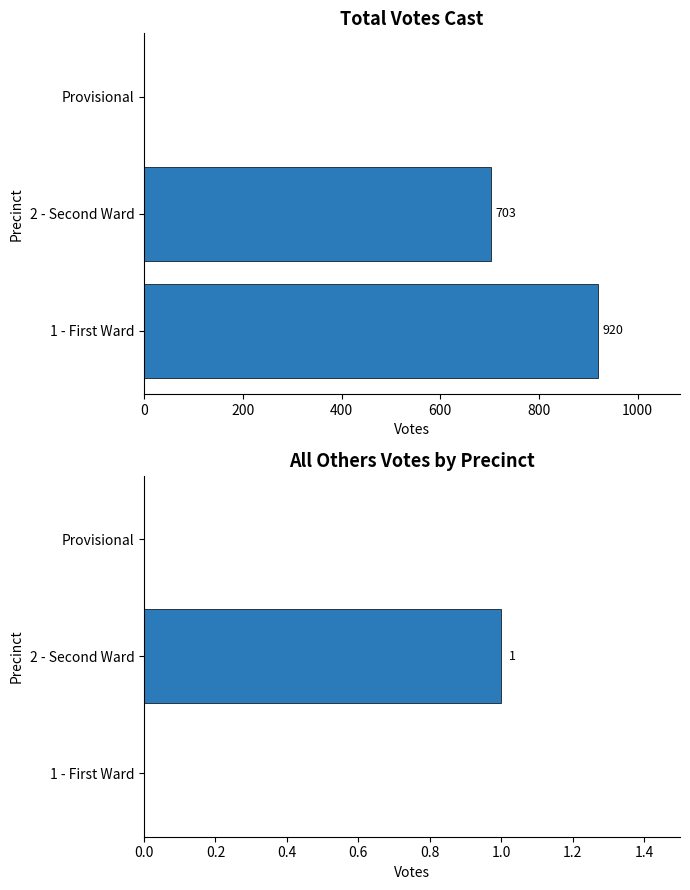

Is the value of All Others at 0 greater than the value of Total Votes Cast at 400?

No